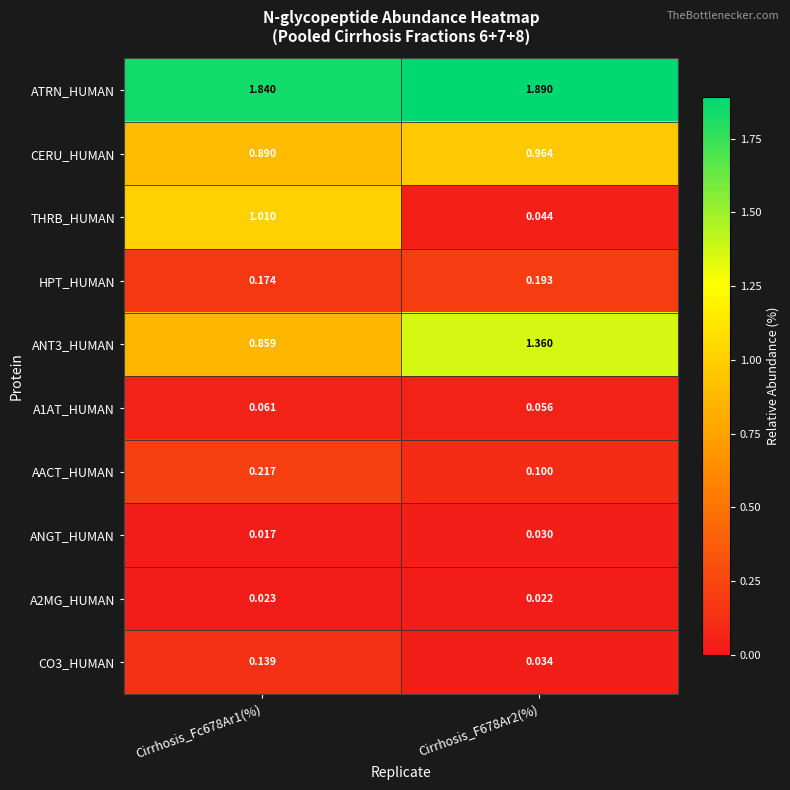

At which category does the chart reach its peak across all series?

Cirrhosis_F678Ar2(%)